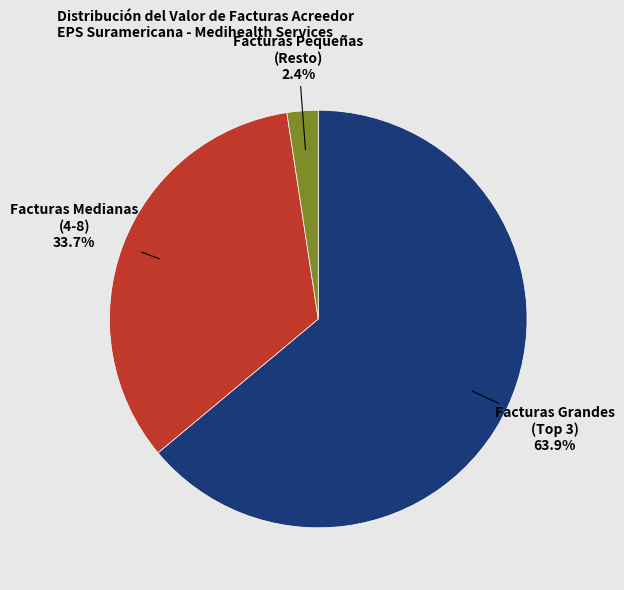

Count the number of slices in the pie.

3